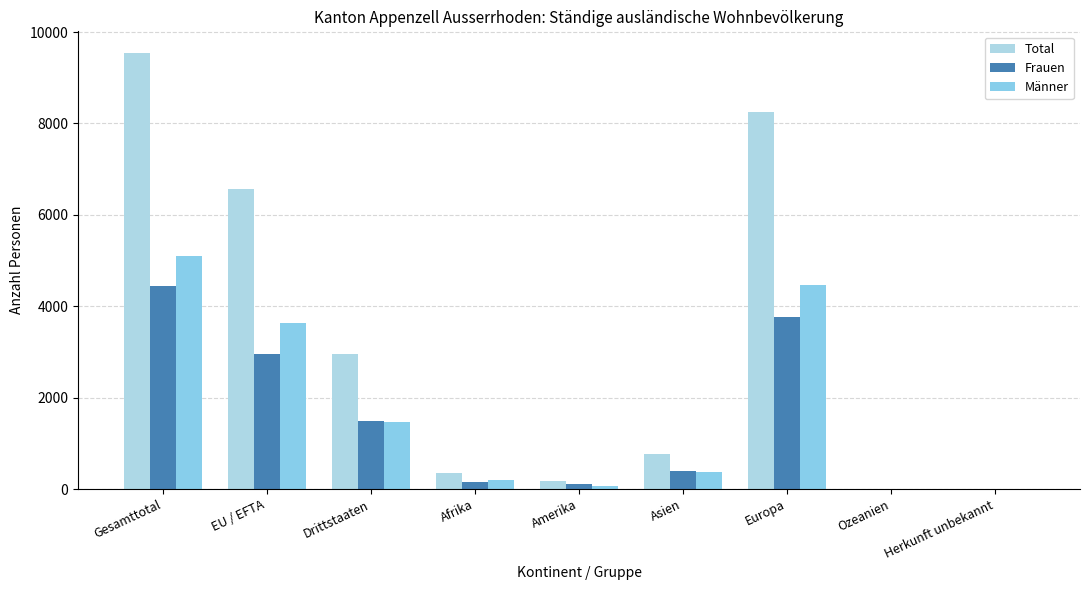

Where does the Männer series first go above 364?

Gesamttotal